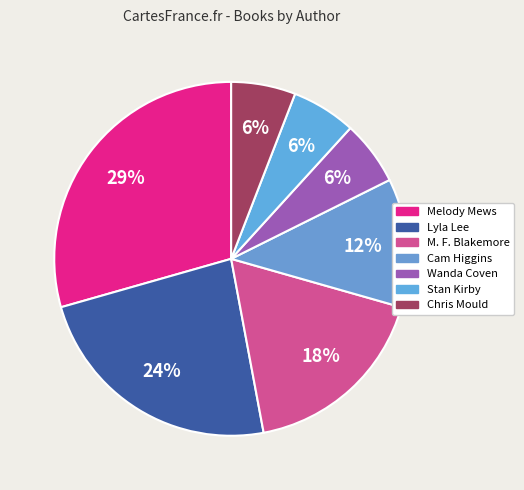

To the nearest percent, what portion does Melody Mews represent?

29%